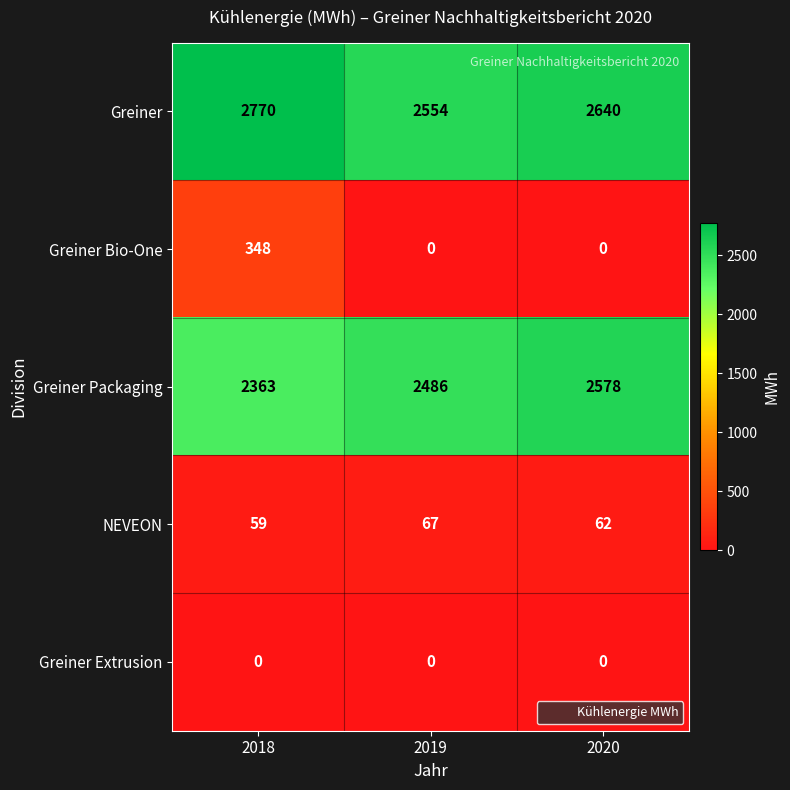

What is the spread (max minus min) of values at 2020?

2640